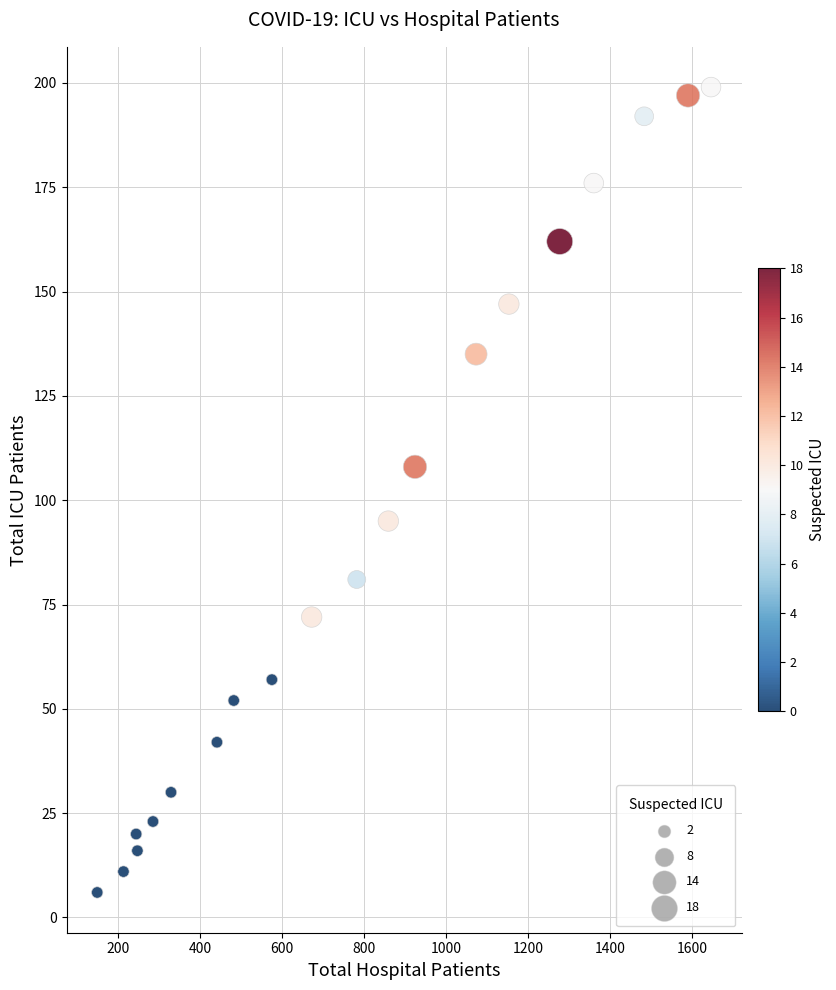

What is the range of X values (max minus min)?

1497